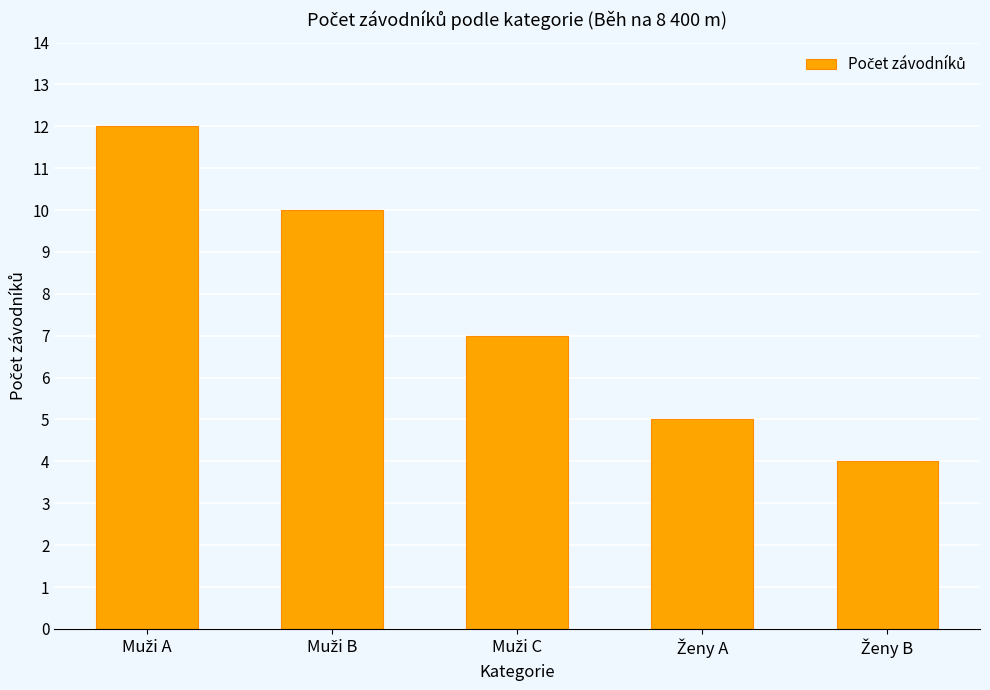

Reading left to right, transcribe all the data shown in this chart.

12	10	7	5	4